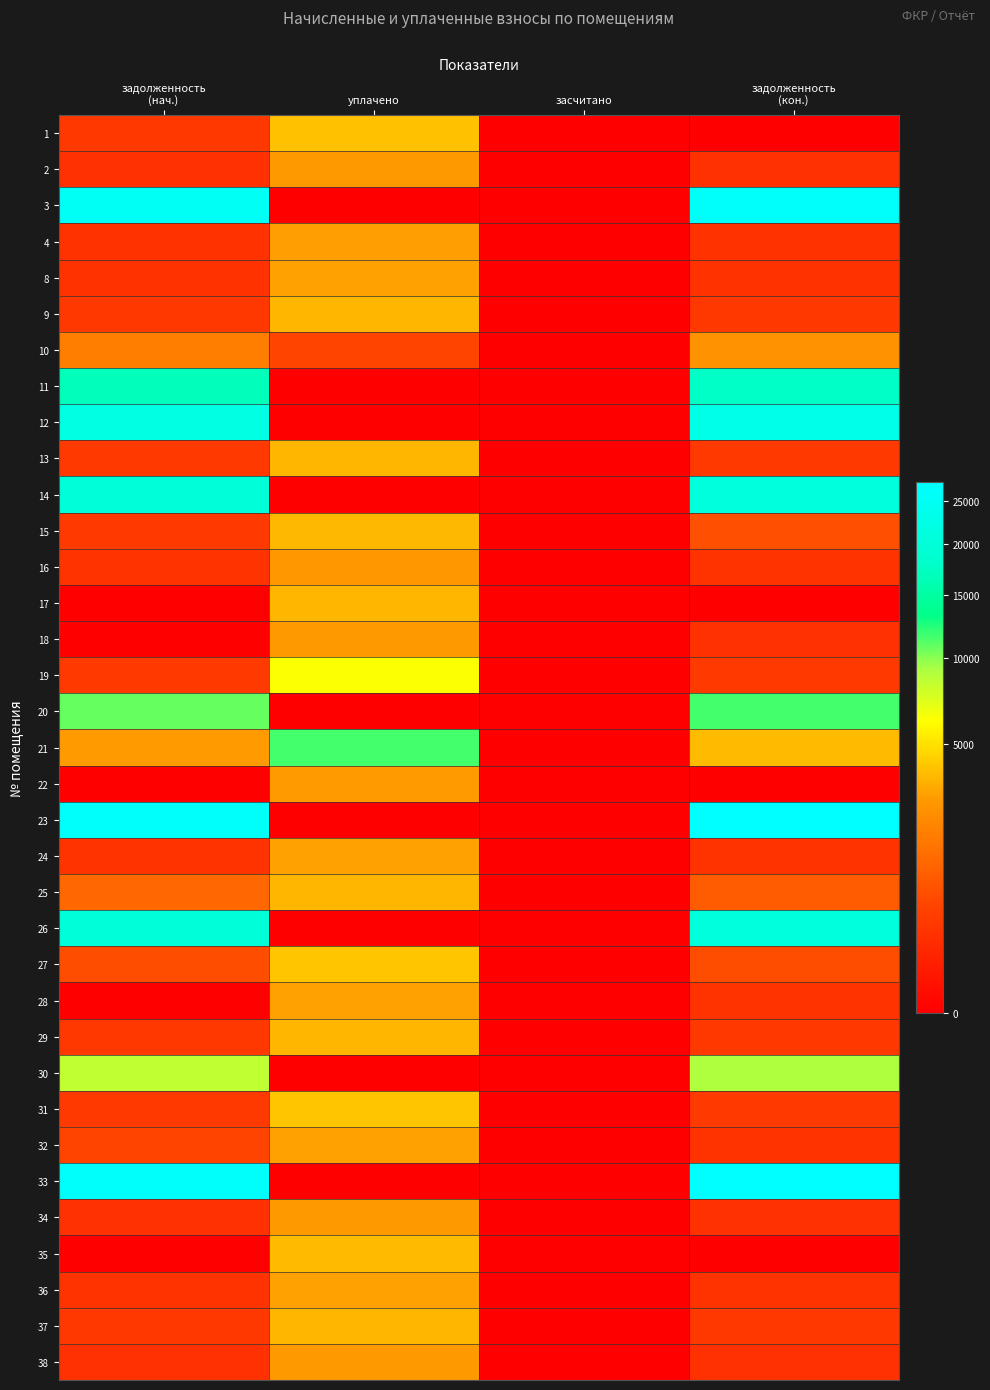

Between уплачено and задолженность
(нач.), which is larger?

уплачено